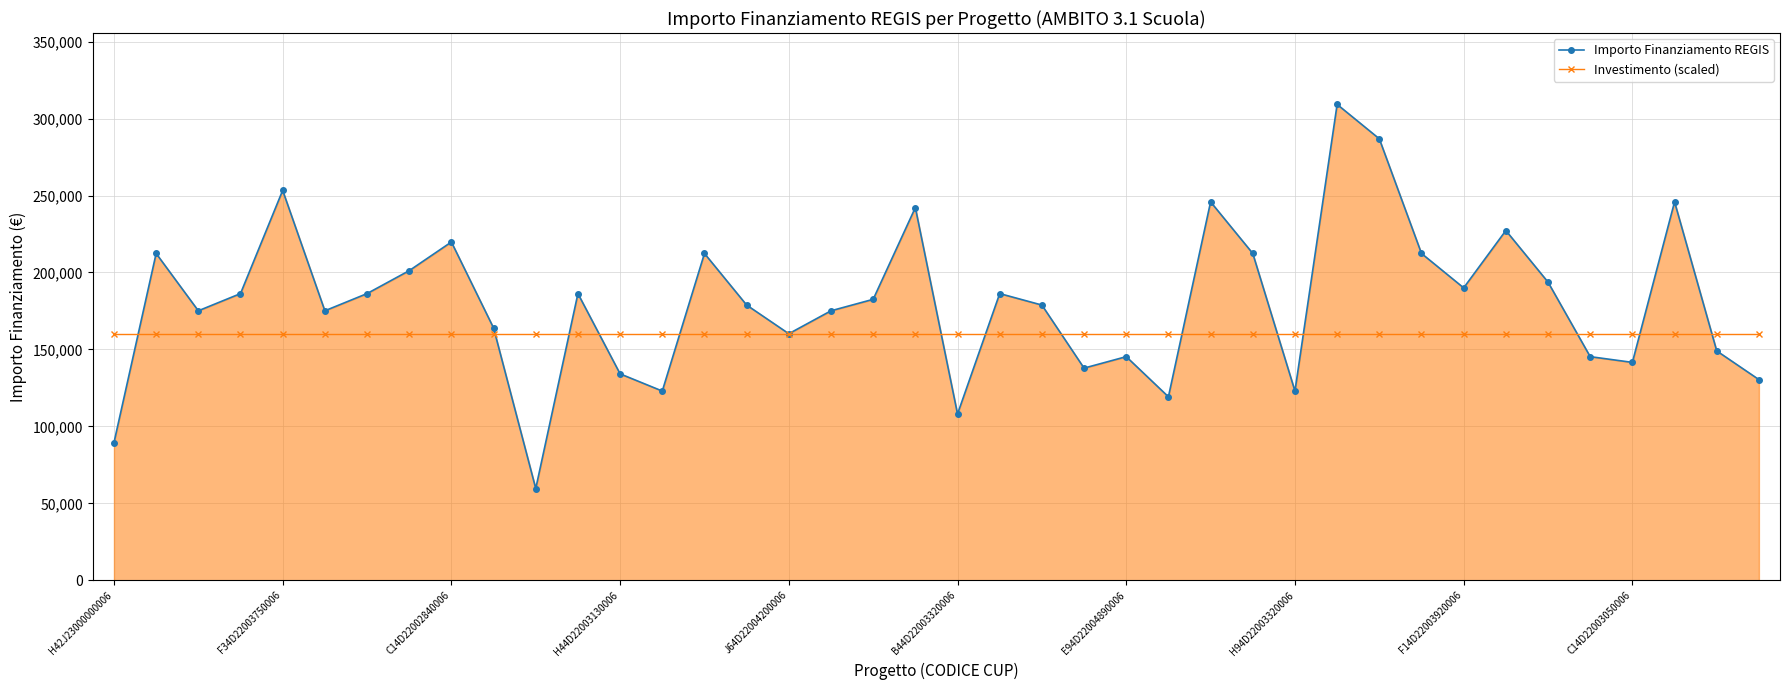

What is the maximum value for Investimento (scaled)?

160000.0